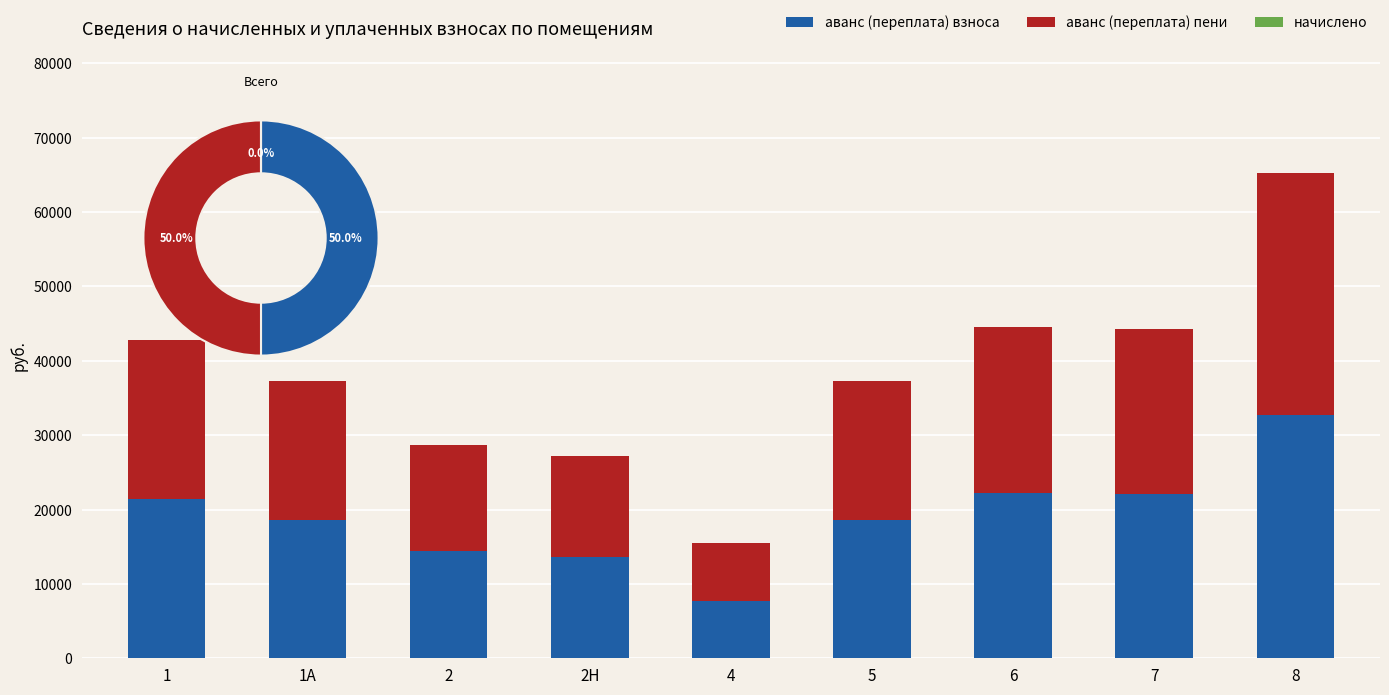

What is the difference between the maximum and minimum values in the аванс (переплата) пени series?

24900.5